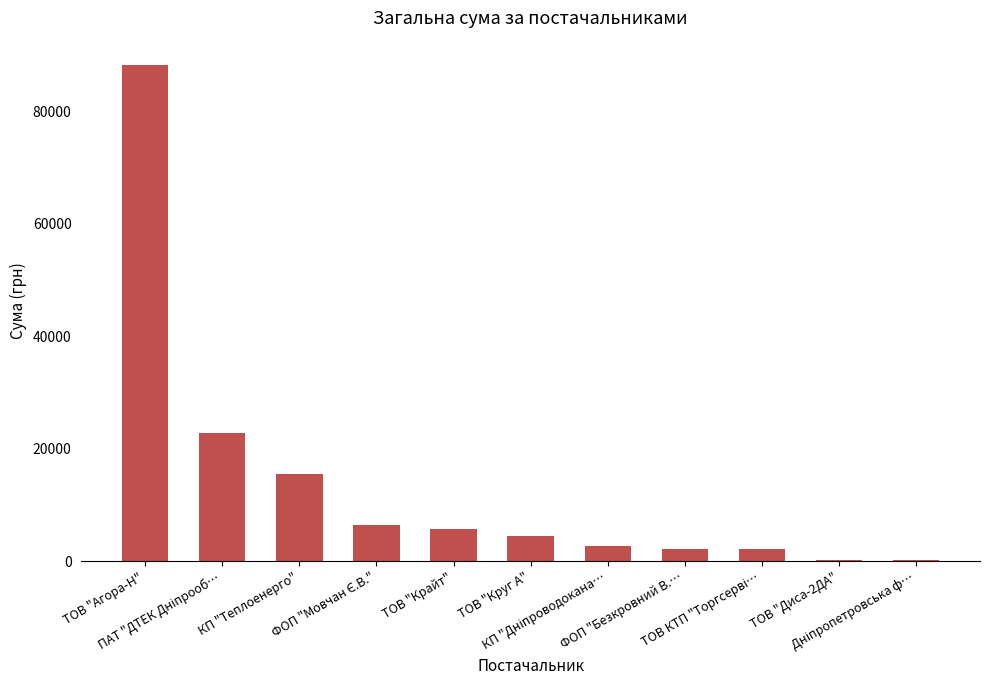

What is the sum of all values?

150442.0